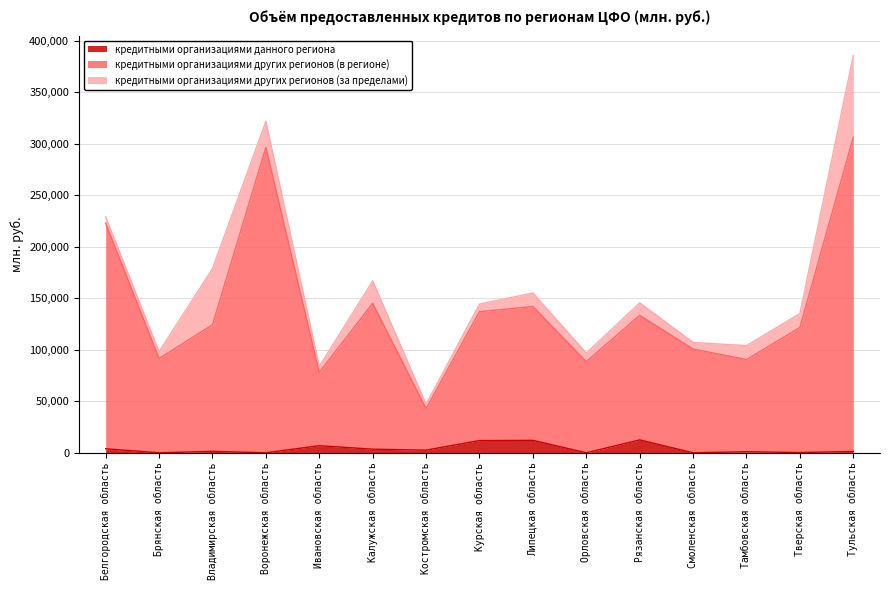

Count the number of categories in the chart.

15